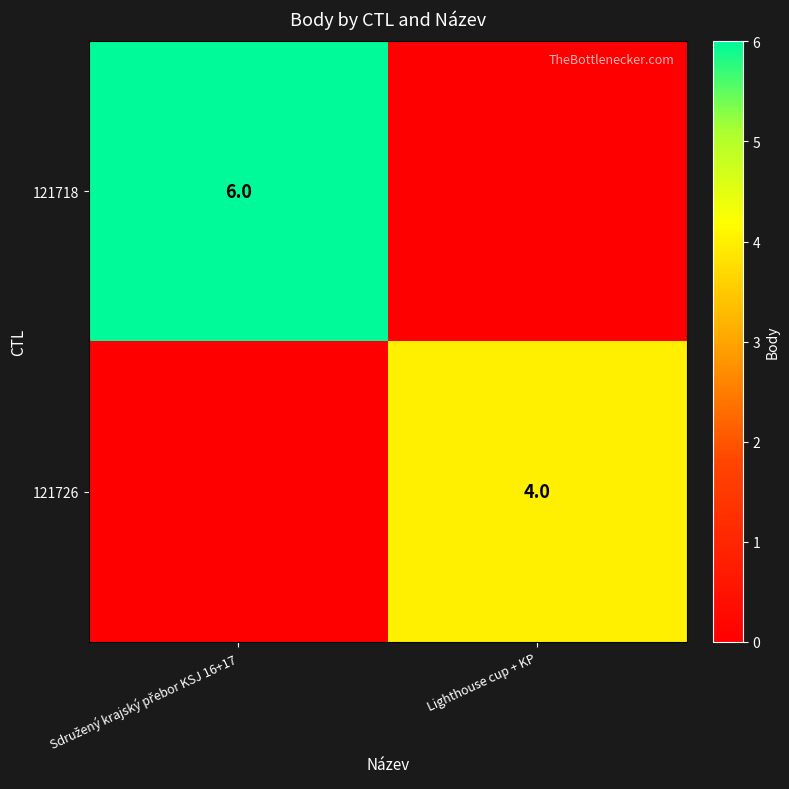

True or false: 121726 has a value of 4 at Lighthouse cup + KP.

True